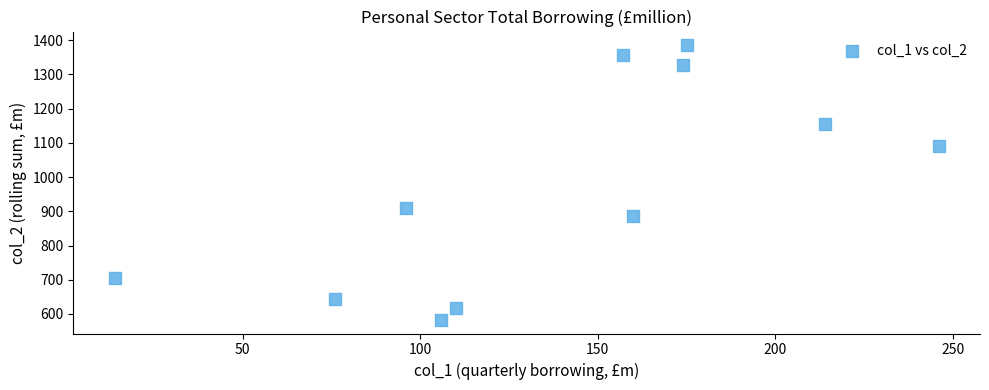

What is the range of X values (max minus min)?

232